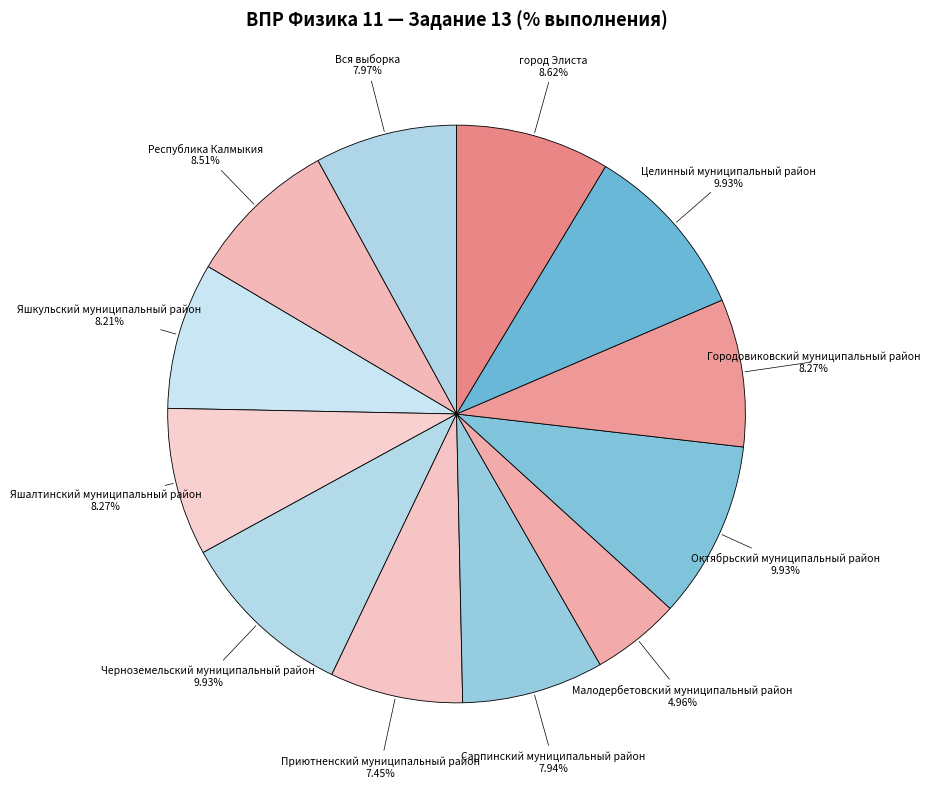

Is there any slice that represents more than half of the pie?

No